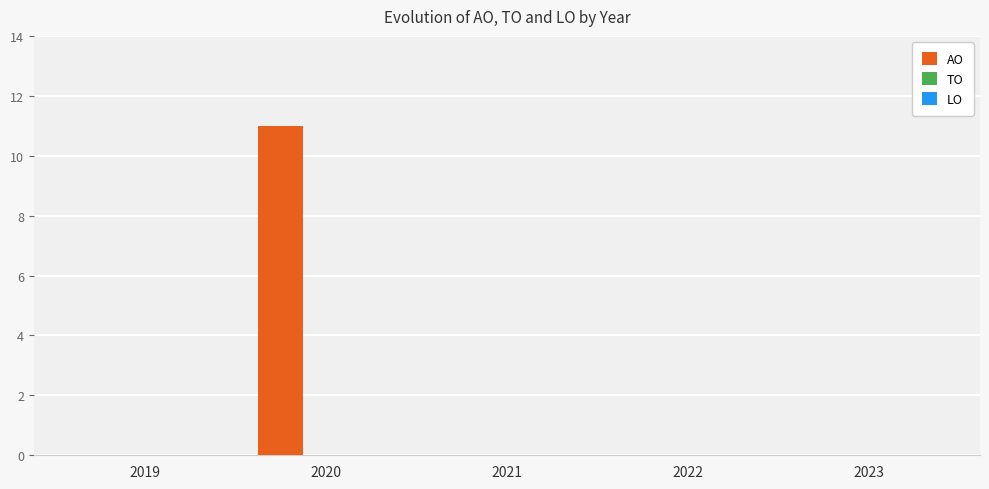

Which label corresponds to the largest value in the chart?

2020